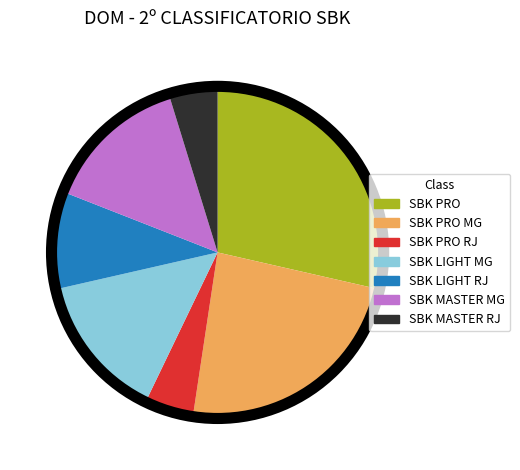

Is there any slice that represents more than half of the pie?

No